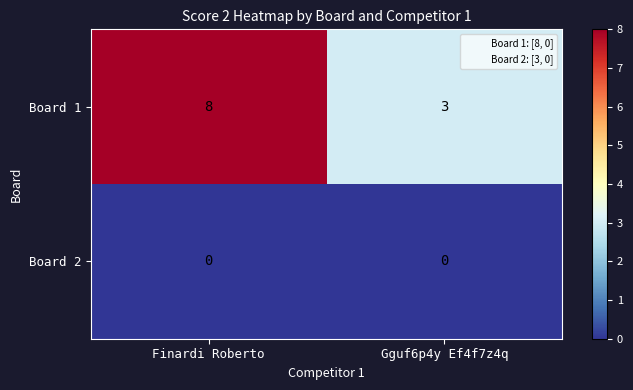

Which series has the largest total across all categories?

Board 1